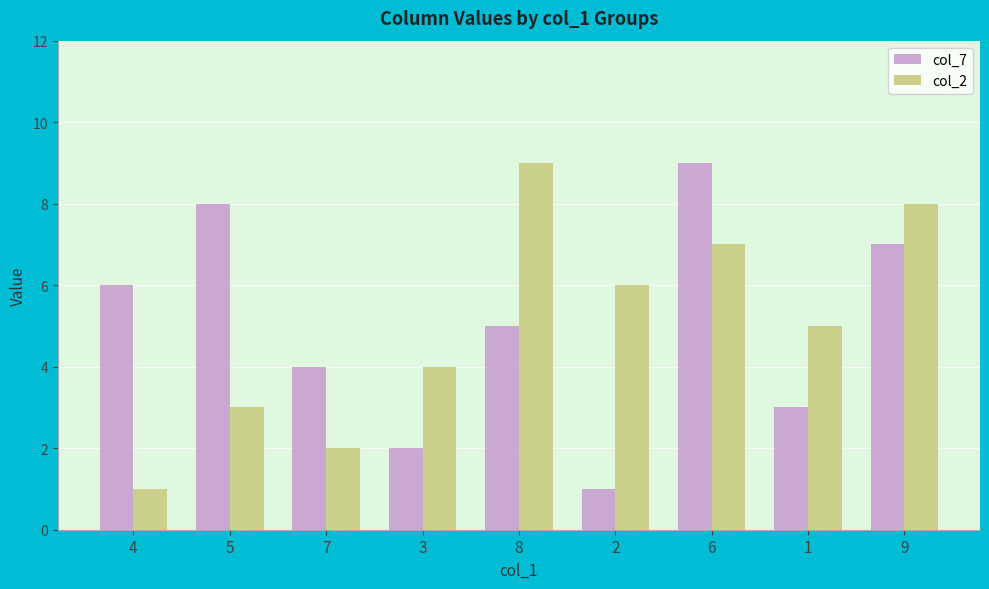

Read the col_7 value at 9.

7